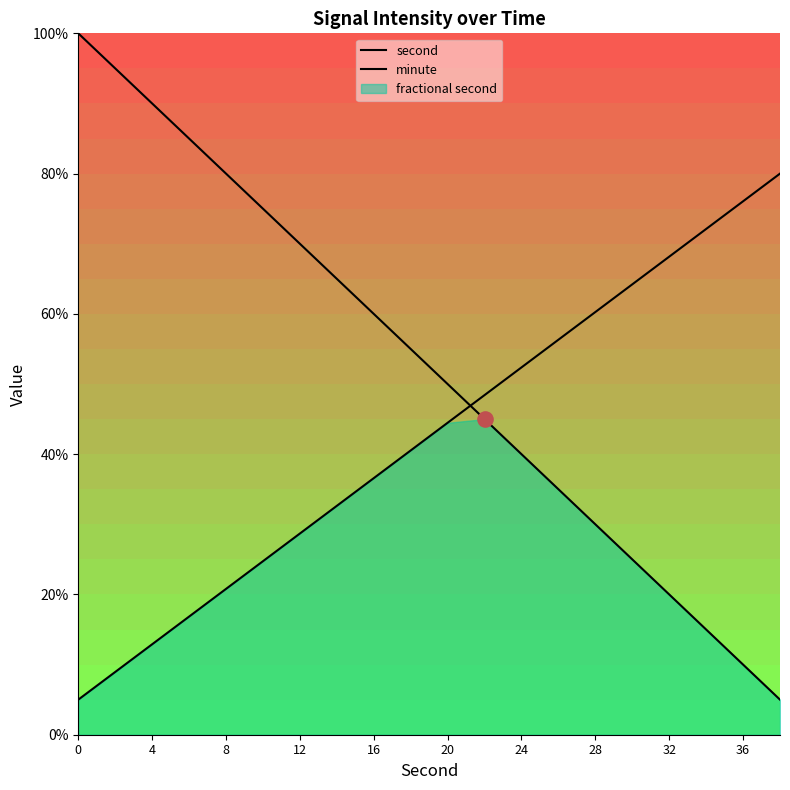

Which series reaches the maximum Y coordinate?

second